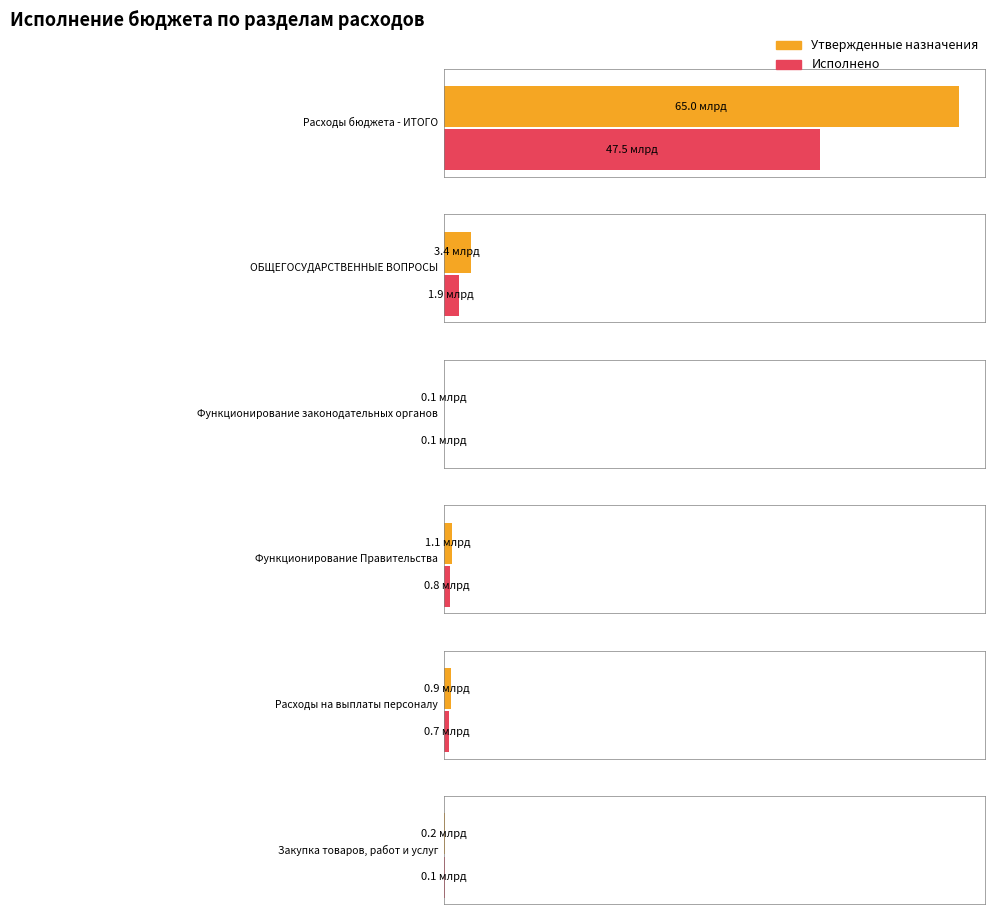

What is the minimum value shown in the chart?

81108829.0